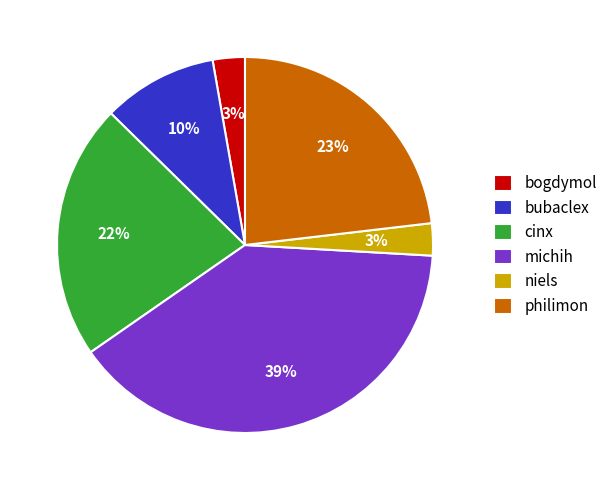

How many slices are in this pie chart?

6